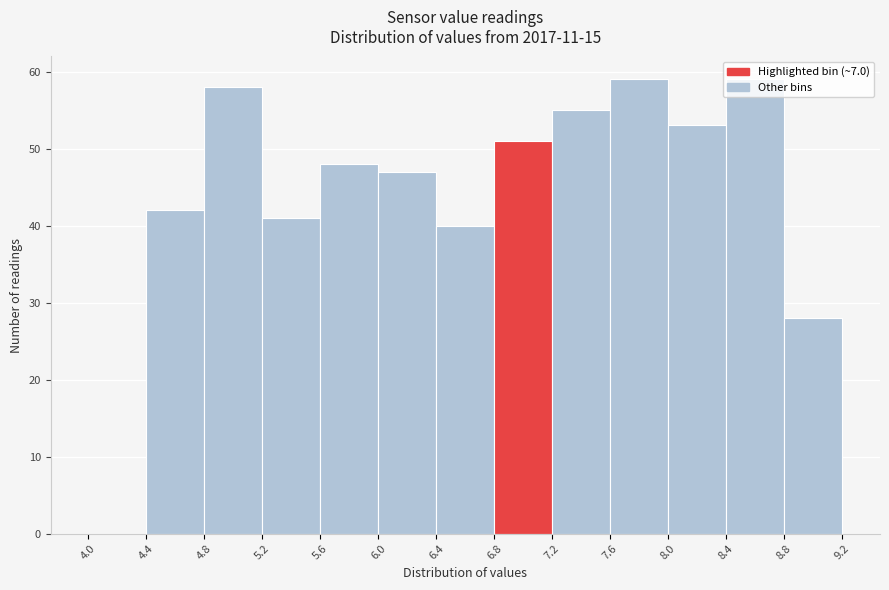

What is the height of the bar covering 6.0 to 6.4 on the x-axis? The values are not printed on the chart, so give them approximately, as read against the axis.

47